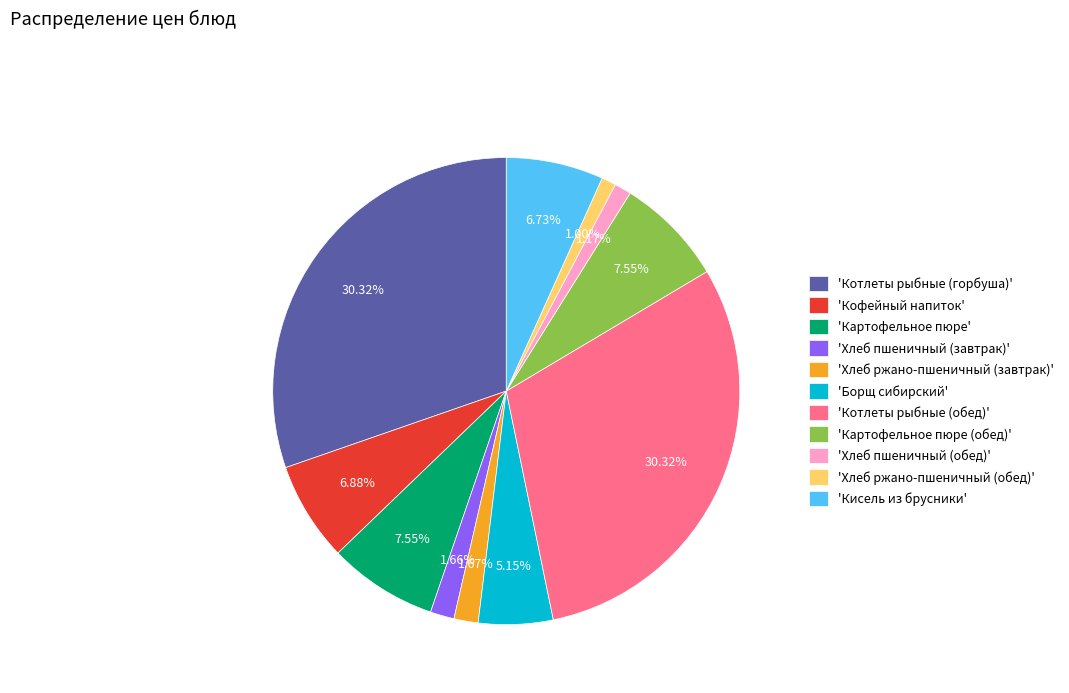

Is the sum of 'Кисель из брусники' and 'Хлеб ржано-пшеничный (завтрак)' greater than half?

No